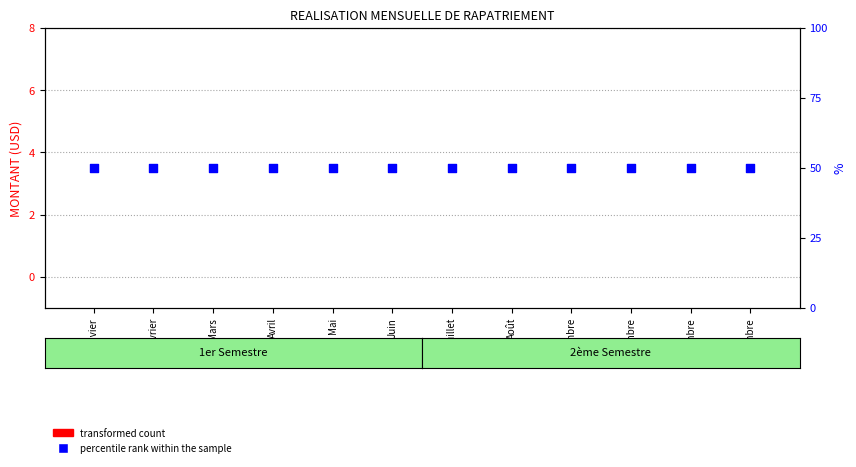

Which series reaches the maximum Y coordinate?

percentile rank within the sample